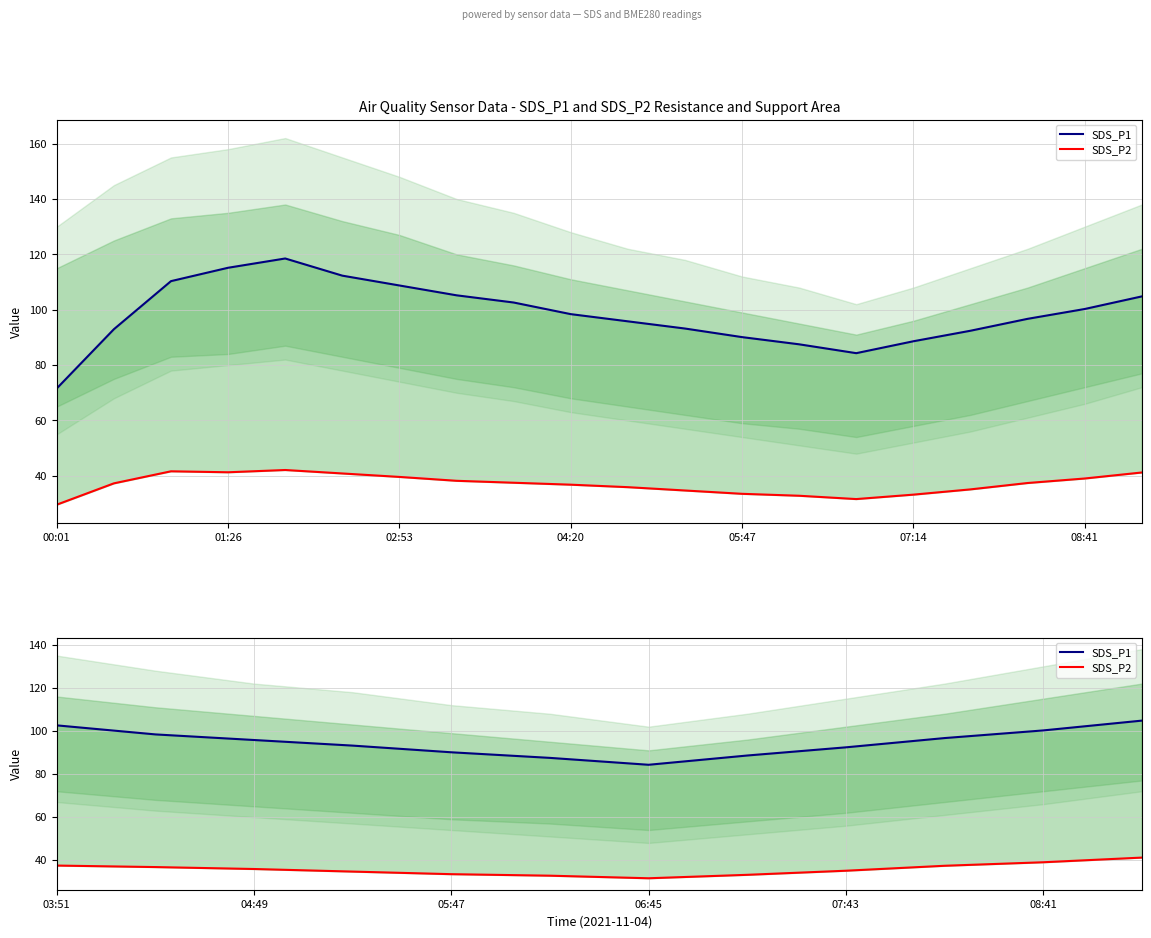

At 07:43, list the series in order from largest to smallest.

SDS_P1, SDS_P2